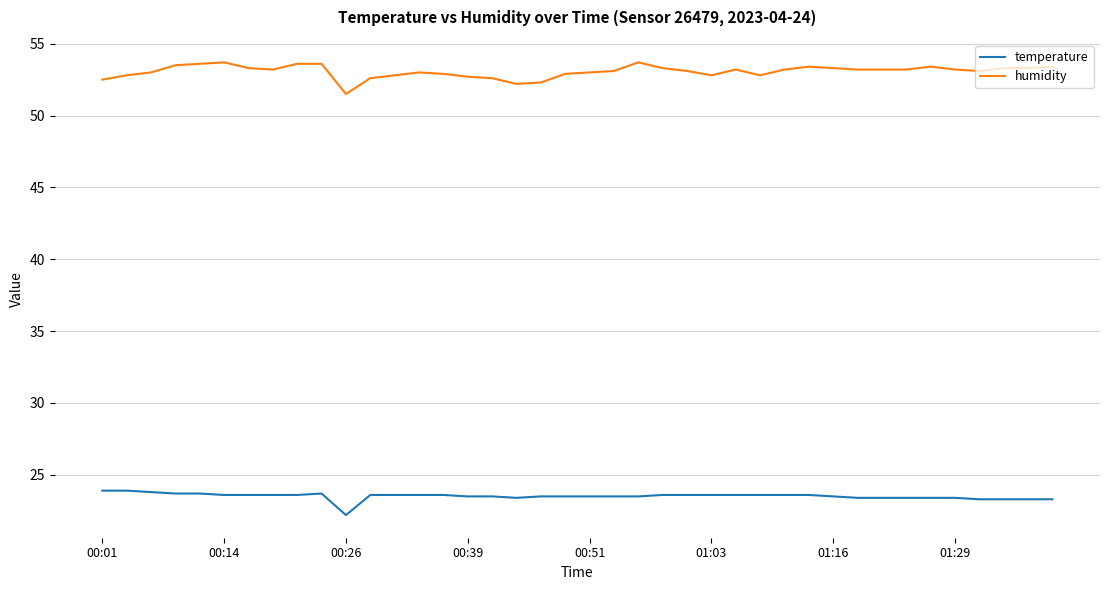

What is the highest value of the humidity series?

53.7